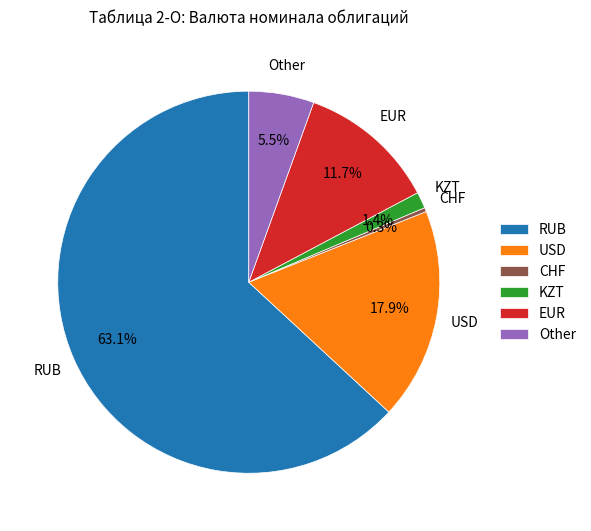

What percentage is the RUB slice, to the nearest percent?

63%